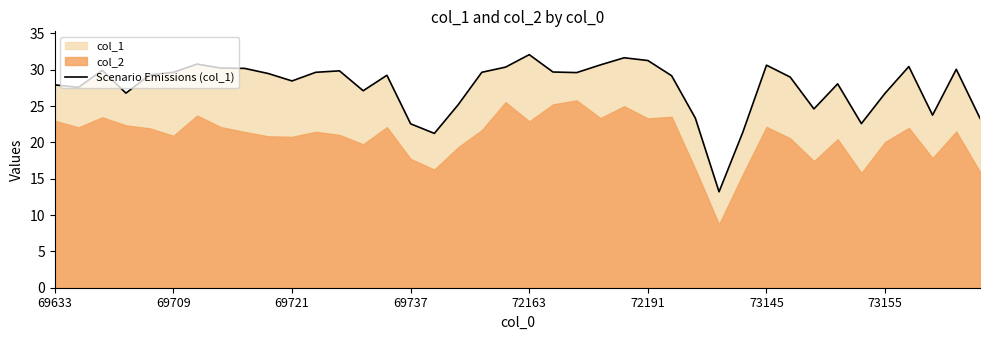

What is the highest value of the Scenario Emissions (col_1) series?

32.1